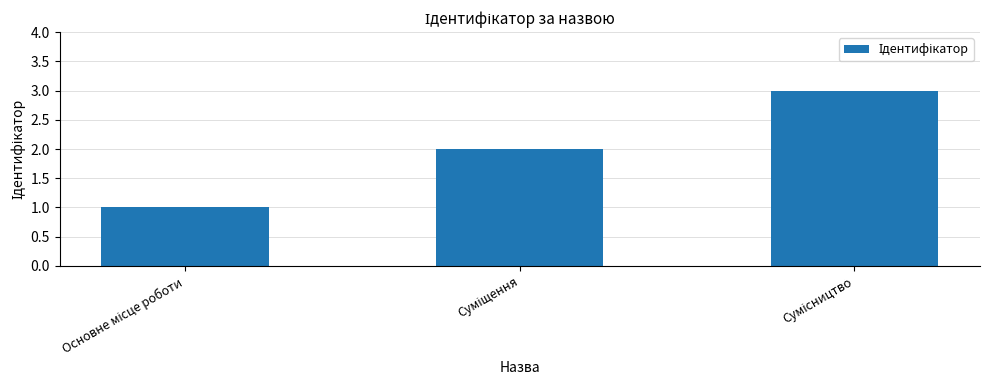

What is the greatest value displayed?

3